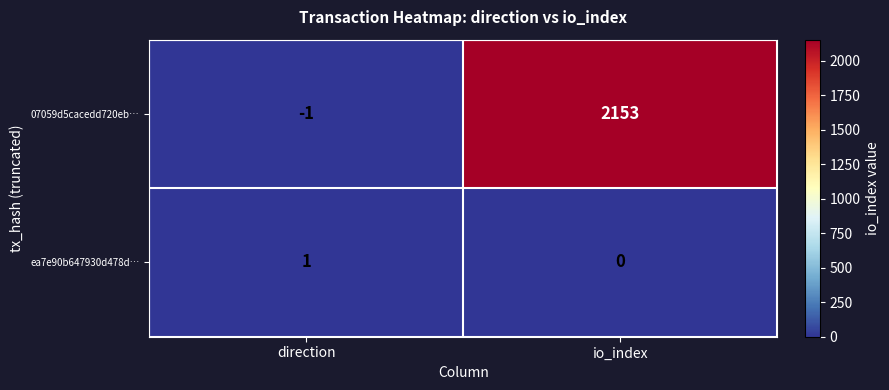

At which category is the sum across all series the highest?

io_index